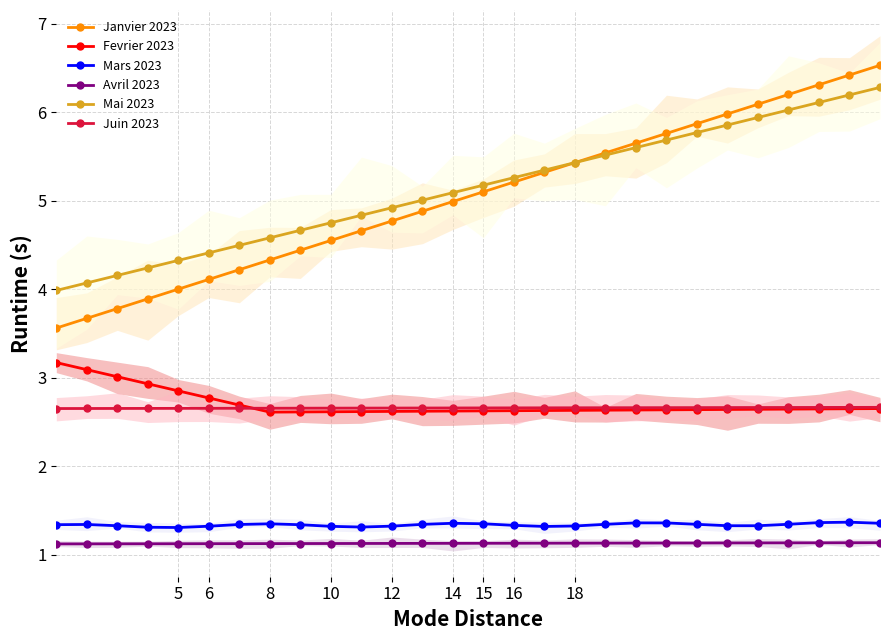

At how many categories does at least one series exceed 2?

28